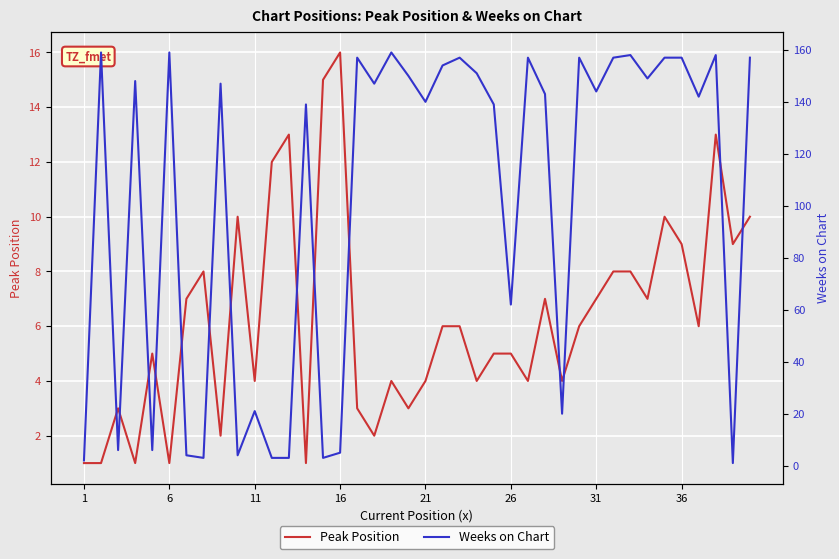

The value of Peak Position at 31 is 11. True or false?

False